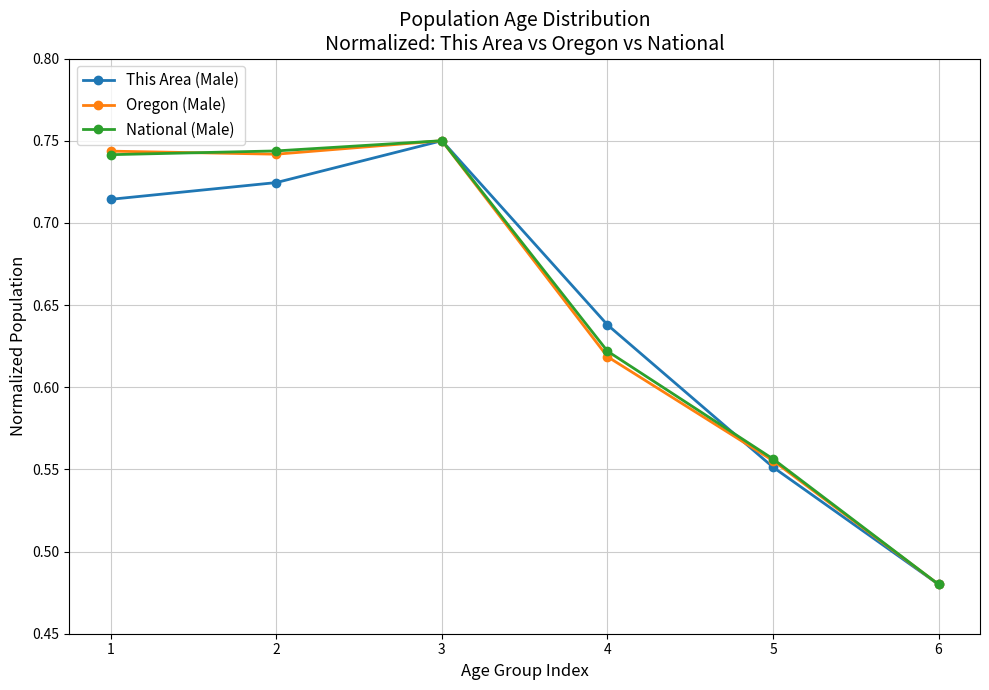

Rank the categories by This Area (Male) value from lowest to highest.

6, 5, 4, 1, 2, 3